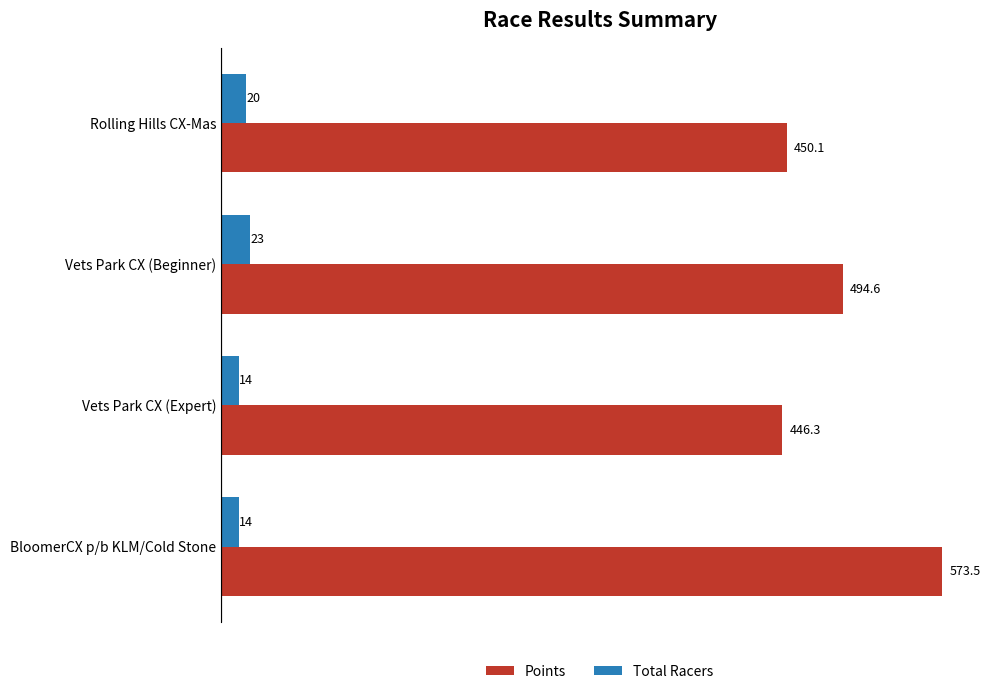

How many data points in Points are less than 494?

2